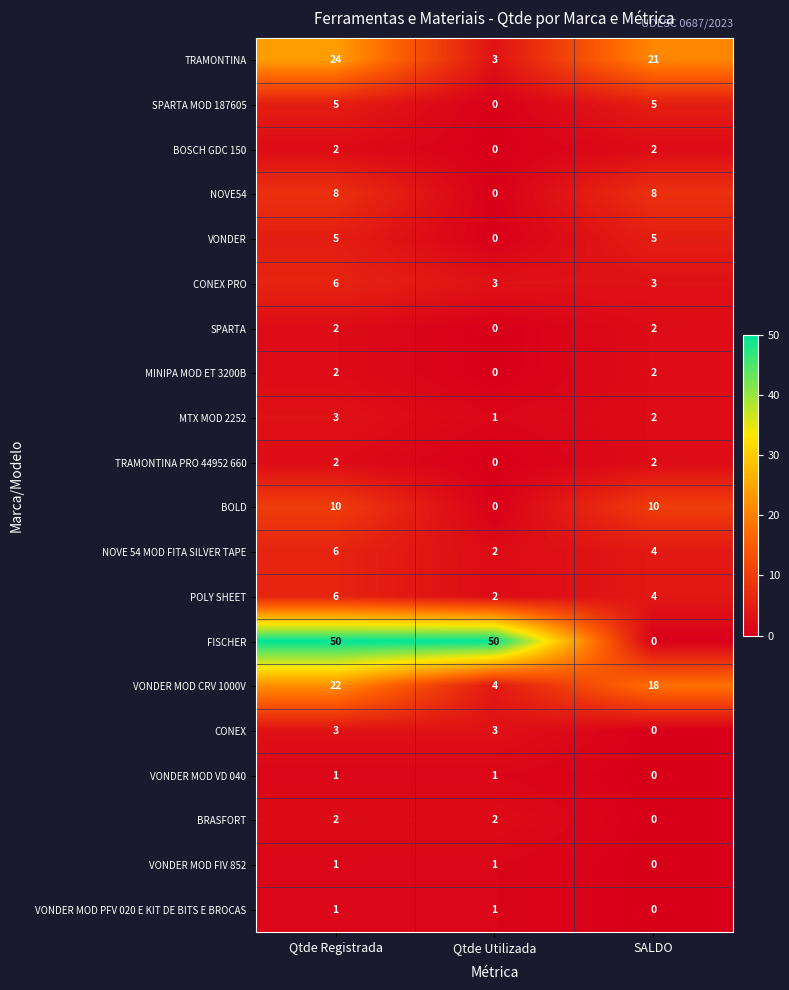

Where is VONDER nearest to the value 2?

Qtde Utilizada